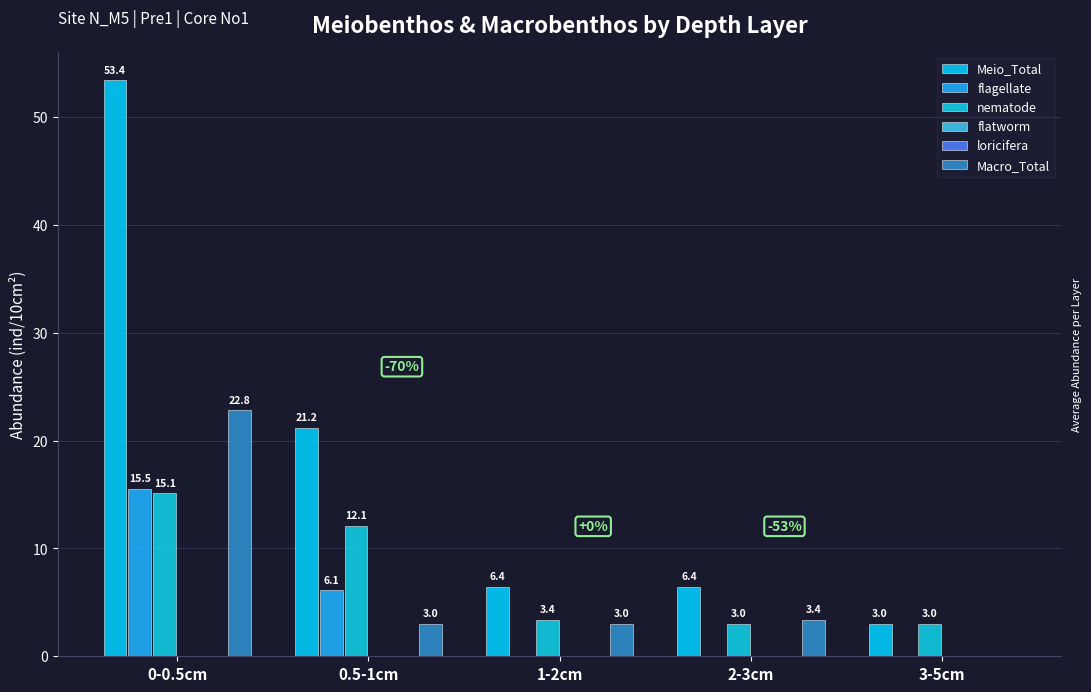

Reading left to right, transcribe all the data shown in this chart.

Meio_Total: 53.4	21.2	6.4	6.4	3.0
flagellate: 15.5	6.1	0.0	0.0	0.0
nematode: 15.1	12.1	3.4	3.0	3.0
flatworm: 0.0	0.0	0.0	0.0	0.0
loricifera: 0.0	0.0	0.0	0.0	0.0
Macro_Total: 22.8	3.0	3.0	3.4	0.0